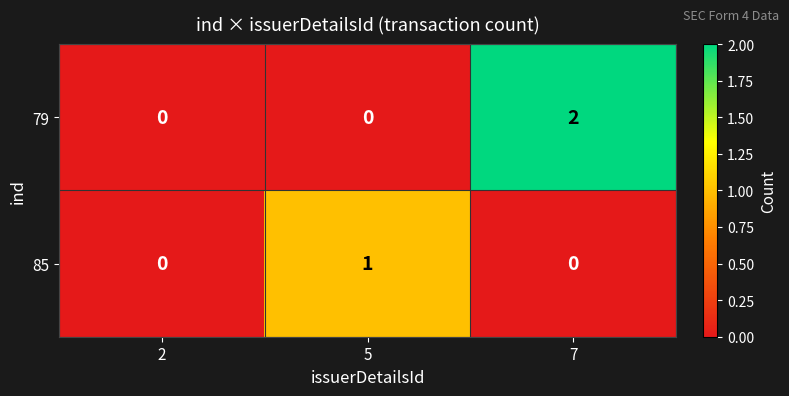

How many series are shown in this chart?

2